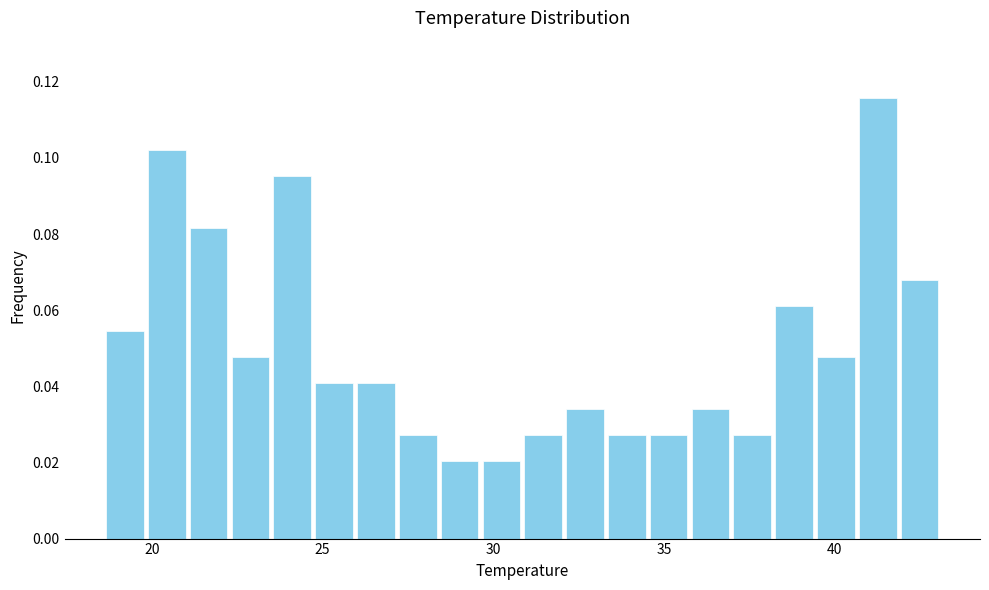

Around what value on the x-axis is the tallest bar? Give the approximate position of its centre, as read against the axis.

41.5